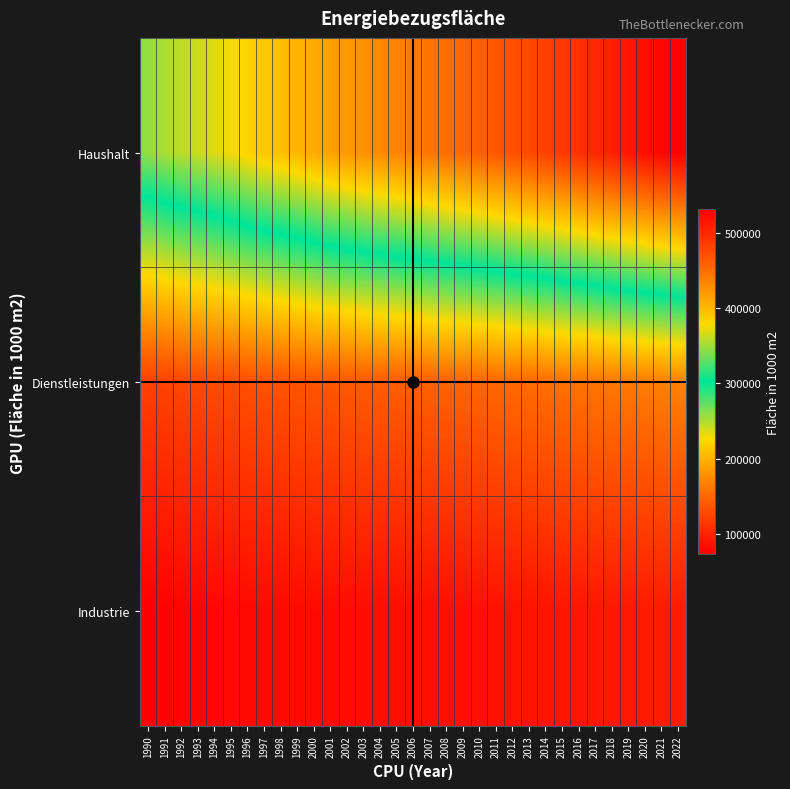

Reading left to right, extract all data points from this chart.

Haushalt: 1990=346279	1991=353123	1992=359000	1993=363261	1994=368686	1995=375614	1996=383063	1997=389946	1998=395413	1999=401958	2000=408893	2001=416503	2002=421272	2003=426040	2004=430746	2005=435181	2006=440258	2007=445207	2008=450107	2009=454725	2010=459908	2011=465403	2012=471165	2013=476767	2014=482929	2015=489072	2016=495250	2017=501524	2018=507836	2019=514014	2020=519899	2021=525668	2022=530979
Dienstleistungen: 1990=122985	1991=124668	1992=126974	1993=128693	1994=130531	1995=132215	1996=133837	1997=135115	1998=136337	1999=137488	2000=138564	2001=139682	2002=140907	2003=142265	2004=143502	2005=144562	2006=145712	2007=146858	2008=148000	2009=149194	2010=150471	2011=151752	2012=153150	2013=154566	2014=156088	2015=157646	2016=159254	2017=160883	2018=162609	2019=164356	2020=166141	2021=167946	2022=169421
Industrie: 1990=73505	1991=75130	1992=77064	1993=78351	1994=79420	1995=80211	1996=81084	1997=81398	1998=81693	1999=81976	2000=82230	2001=82556	2002=82959	2003=83324	2004=83690	2005=83817	2006=84406	2007=84959	2008=85507	2009=86107	2010=86723	2011=87350	2012=87835	2013=88441	2014=89156	2015=89844	2016=90544	2017=91272	2018=92049	2019=92806	2020=93539	2021=94268	2022=94971